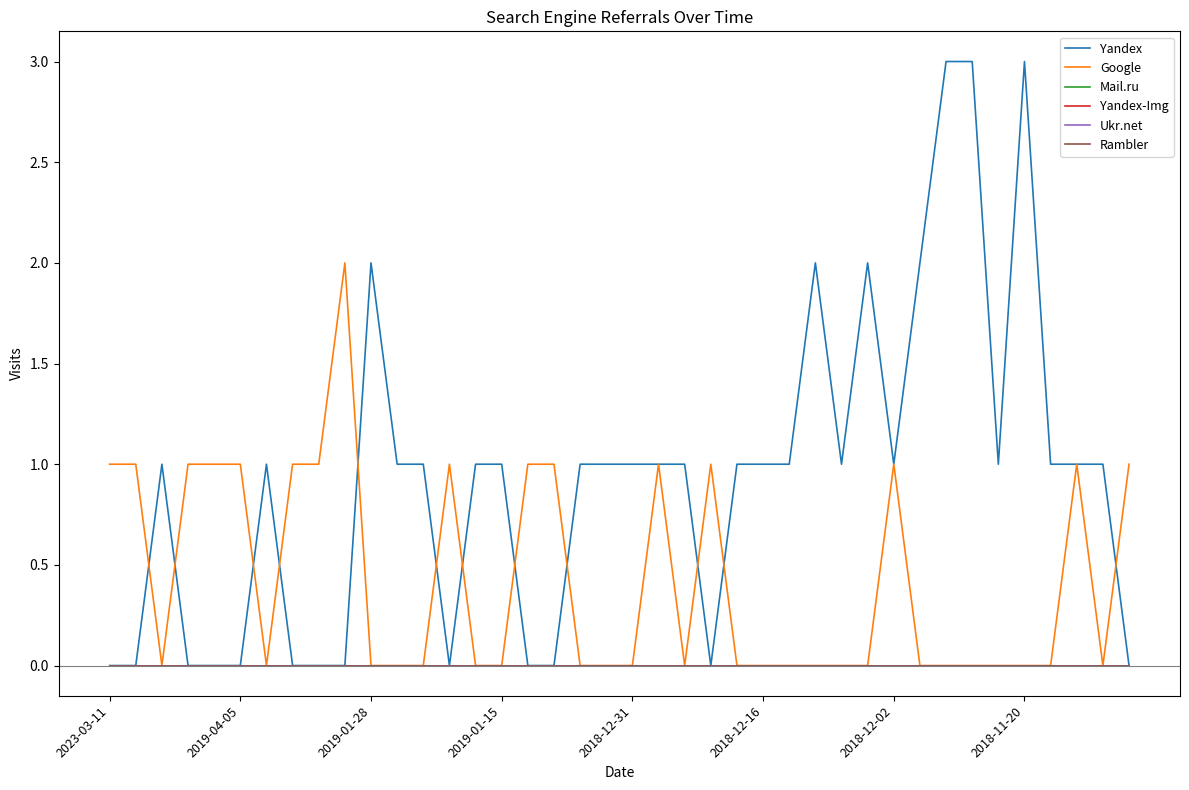

Is this an area chart (filled region under the line)?

No